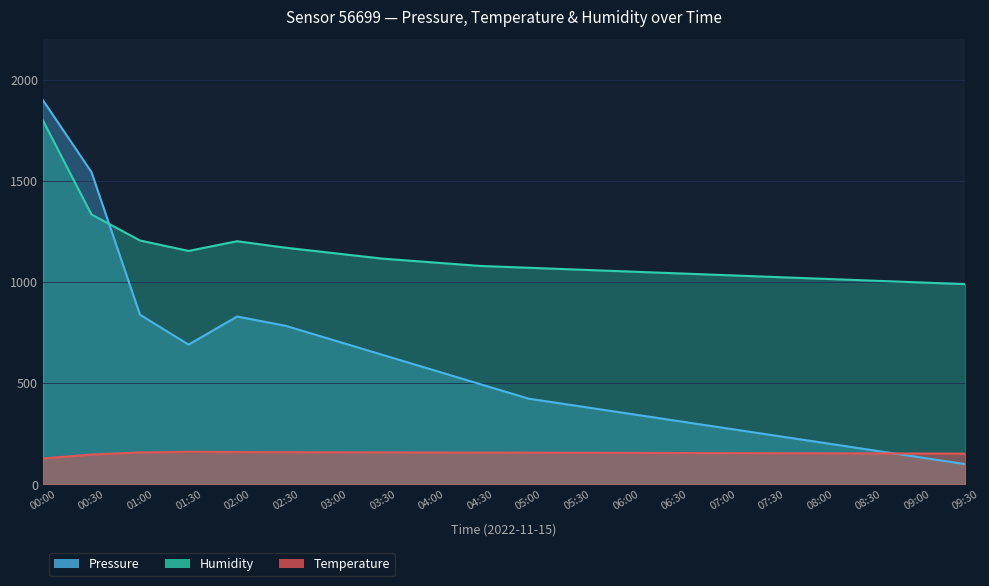

True or false: Temperature and Humidity cross at least once.

False